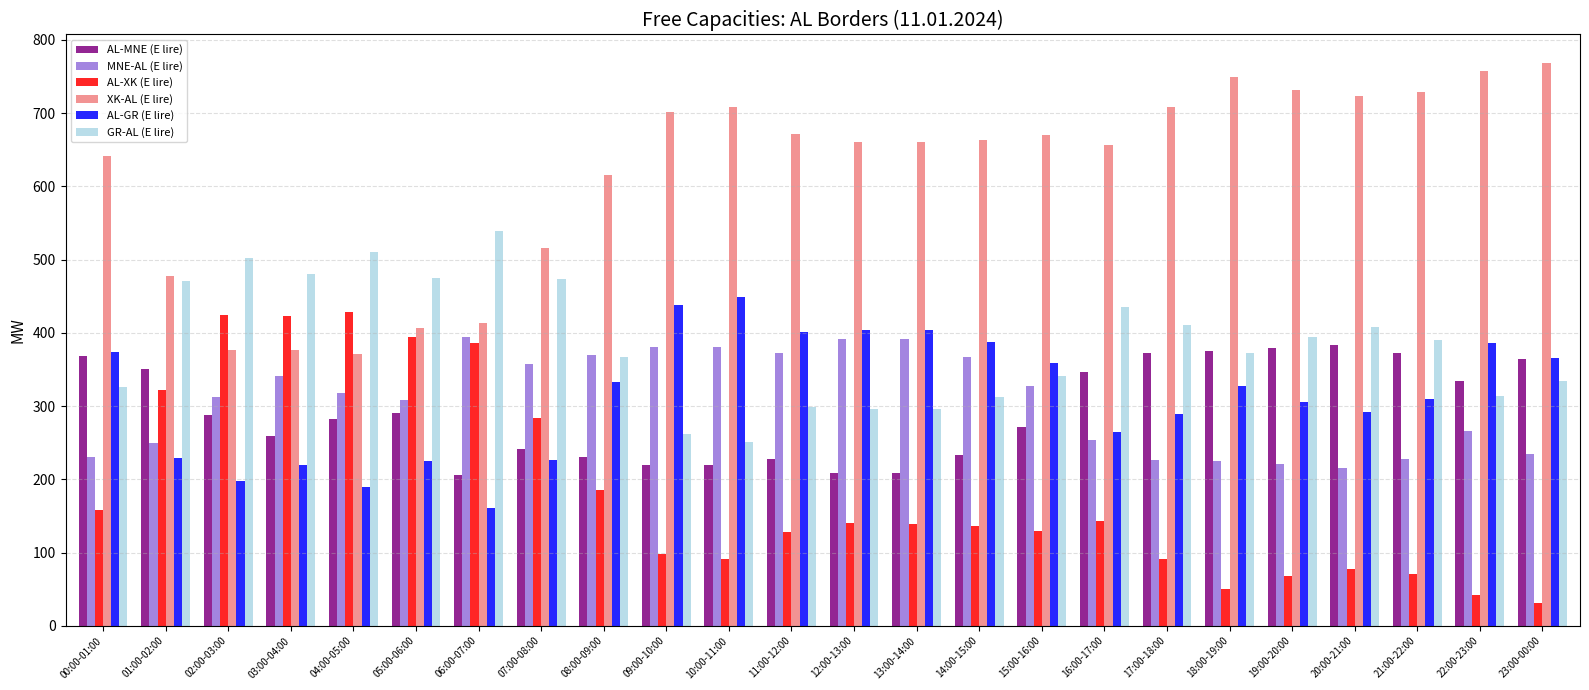

What is the average value of the AL-GR (E lire) series?

314